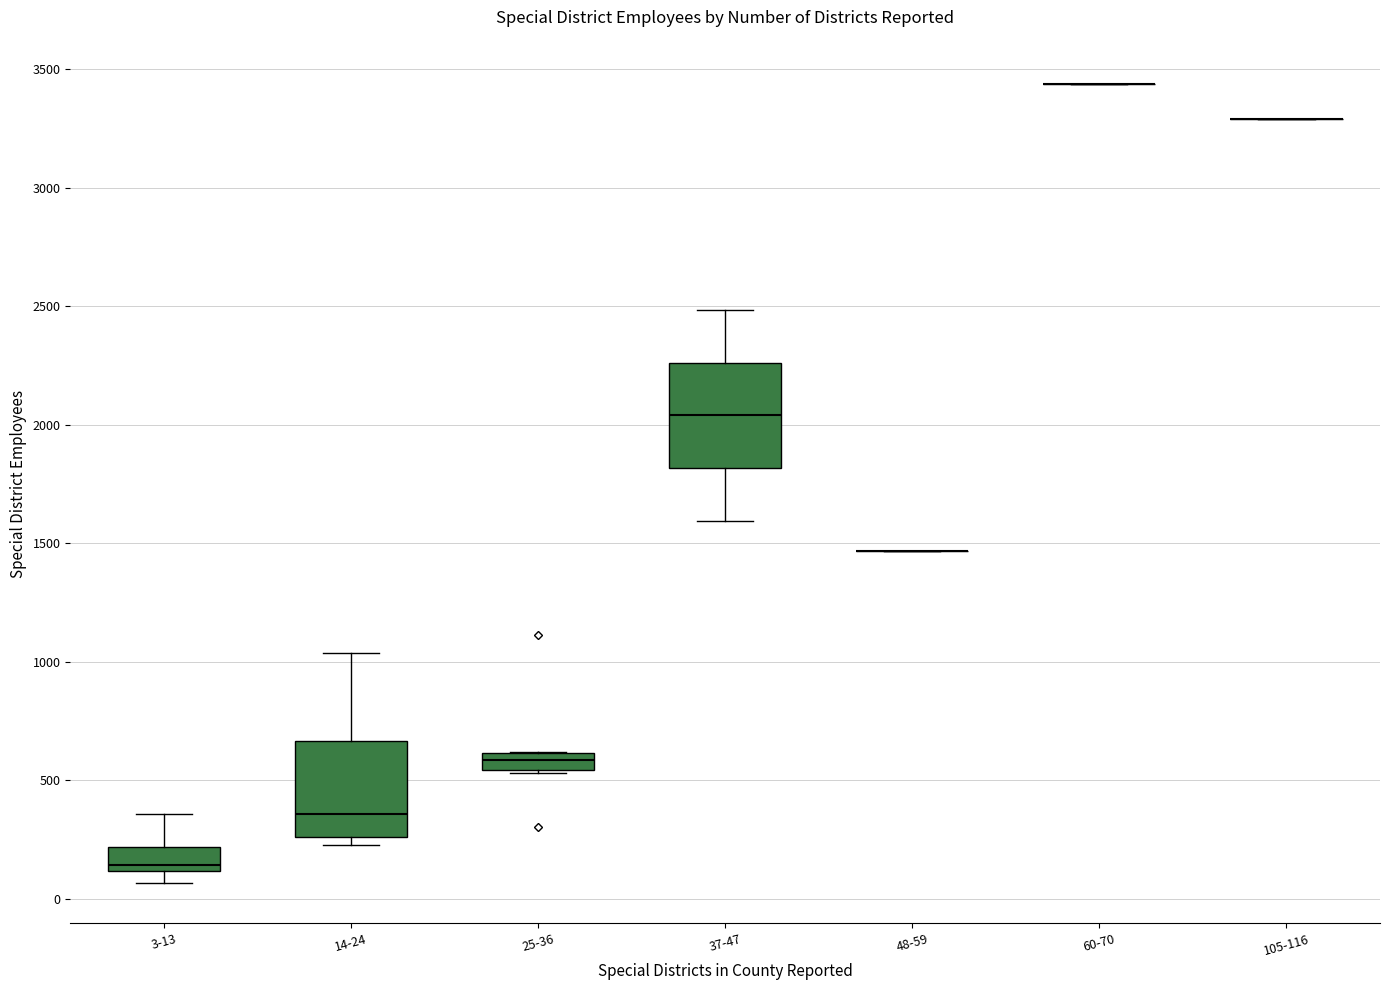

Where is the upper edge of the box for 37-47 on the y-axis? The values are not printed on the chart, so give them approximately, as read against the axis.

2250